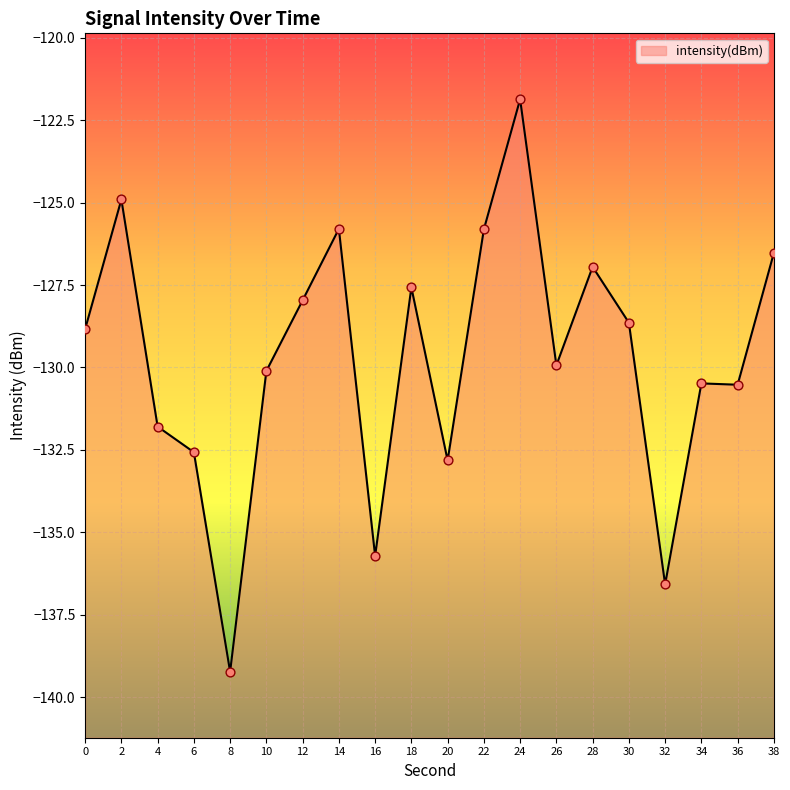

What is the change in value from 22 to 38?

-0.7